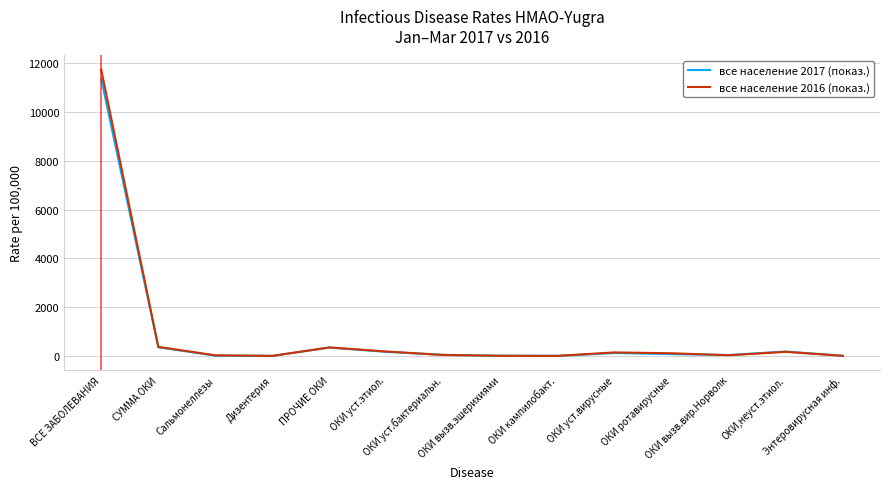

The value of все население 2017 (показ.) at ВСЕ ЗАБОЛЕВАНИЯ is 6405.3. True or false?

False